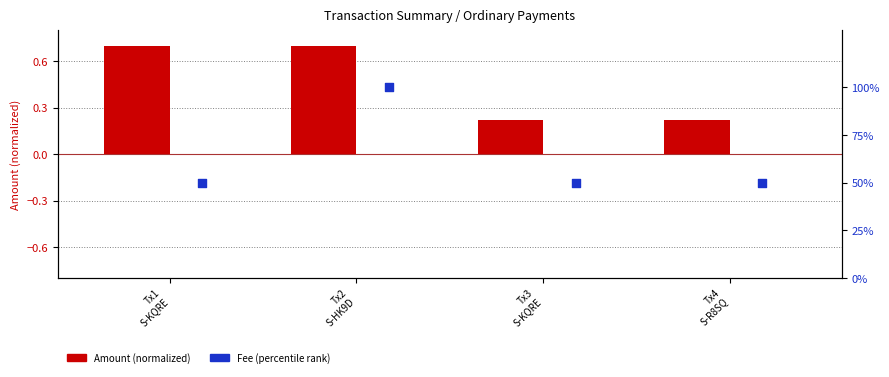

Which series has the largest total across all categories?

Fee (percentile)